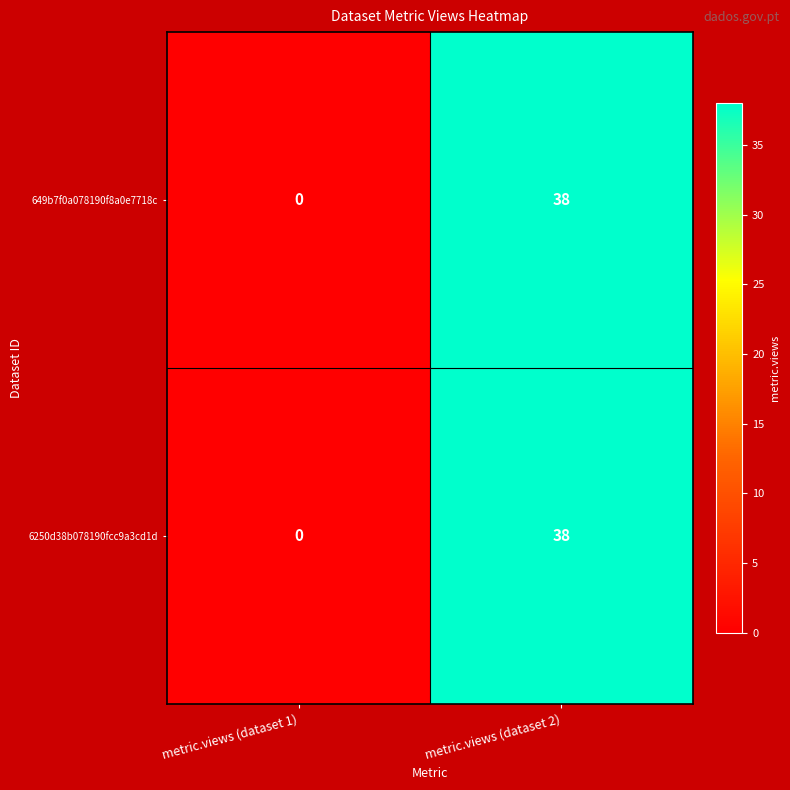

What is the sum of all 6250d38b078190fcc9a3cd1d values?

38